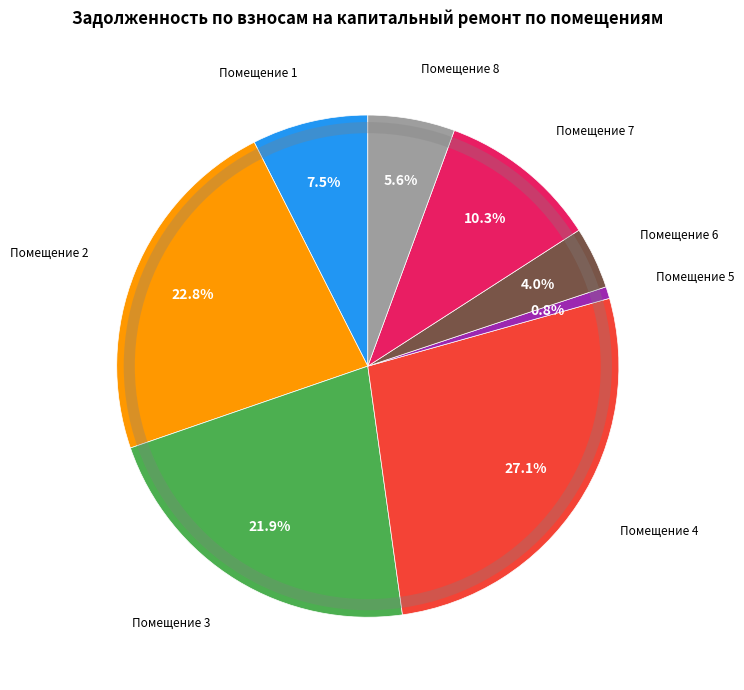

Is there a majority slice in this chart?

No